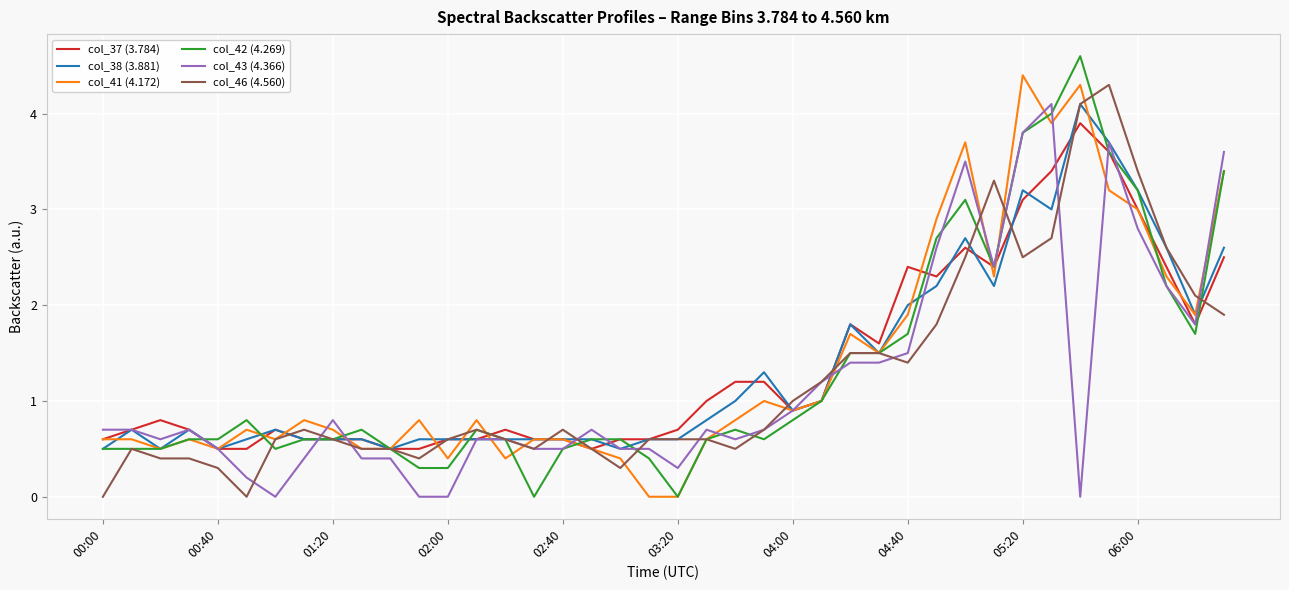

What is the highest value of the col_42 (4.269) series?

4.6